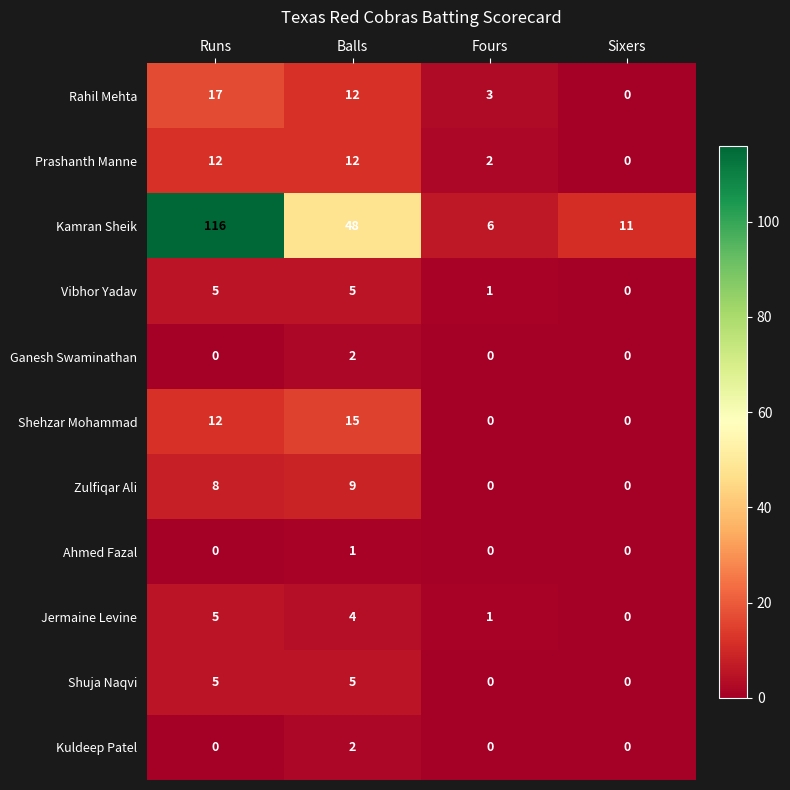

At which category does the chart reach its peak across all series?

Runs